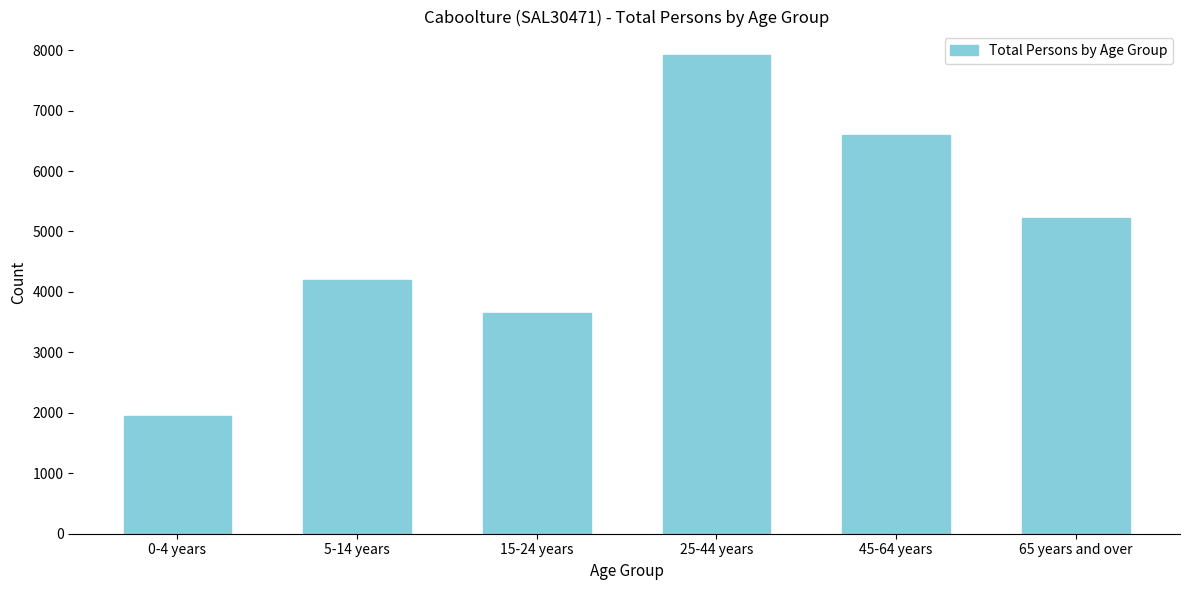

Reading left to right, what are all the values shown in this chart?

1947	4199	3651	7912	6599	5223